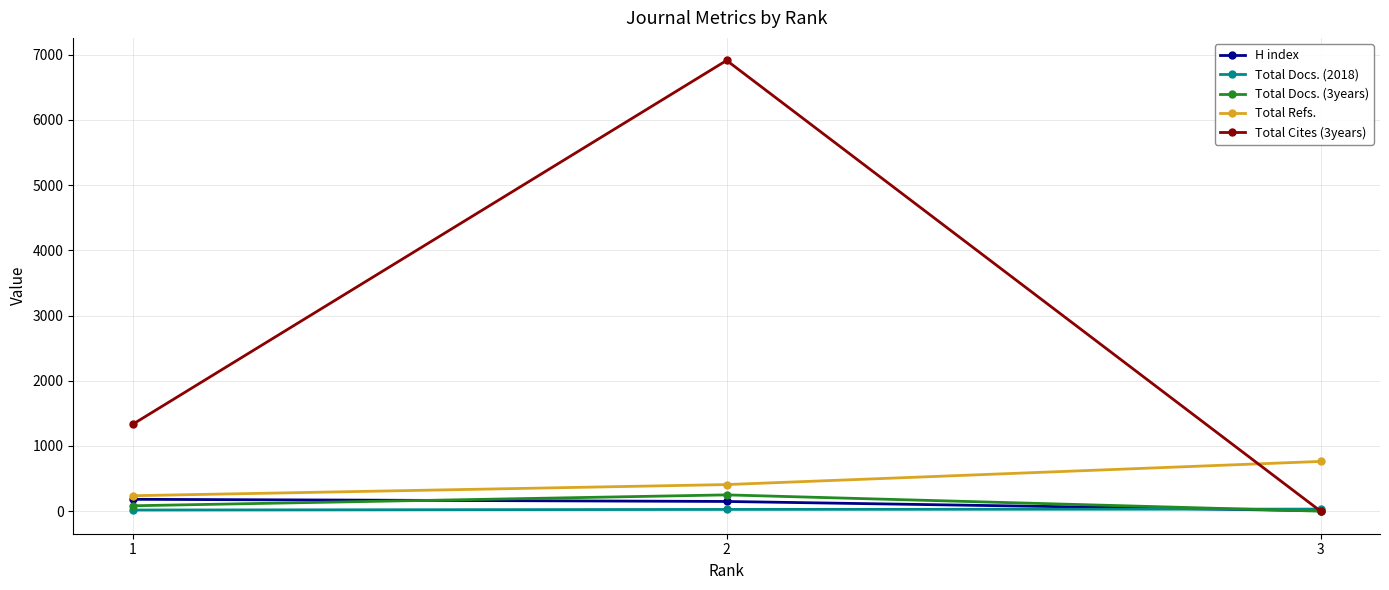

Rank the categories by Total Docs. (3years) value from highest to lowest.

2, 1, 3